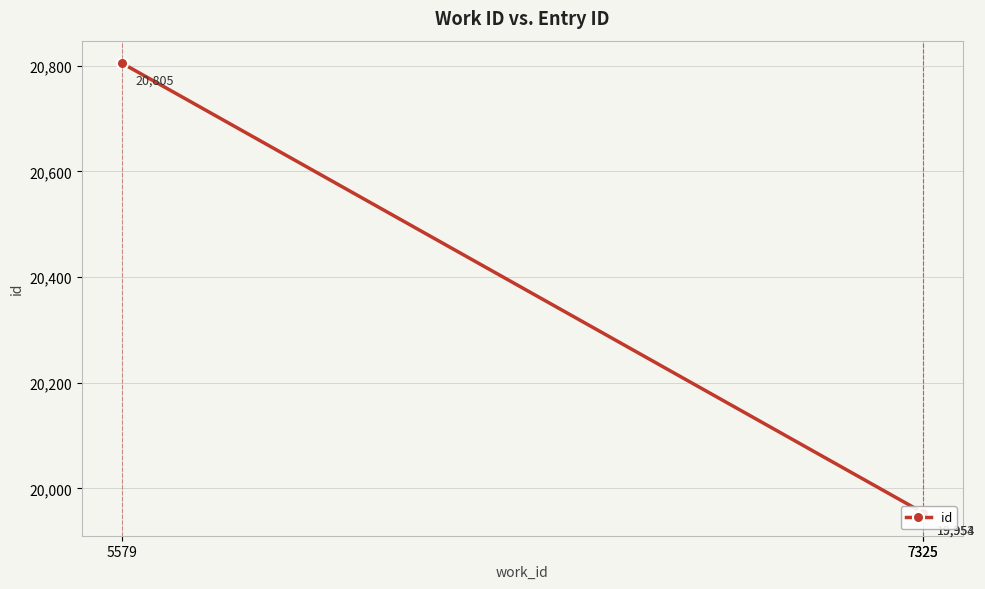

At which category does the chart reach its minimum across all series?

7325